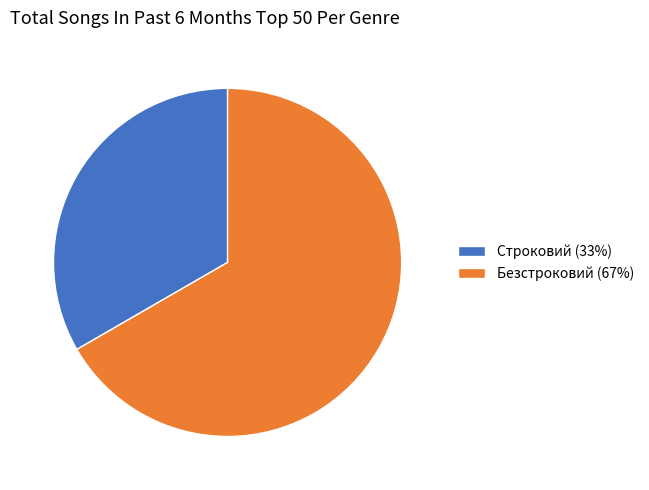

Is the sum of Безстроковий (67%) and Строковий (33%) greater than half?

Yes